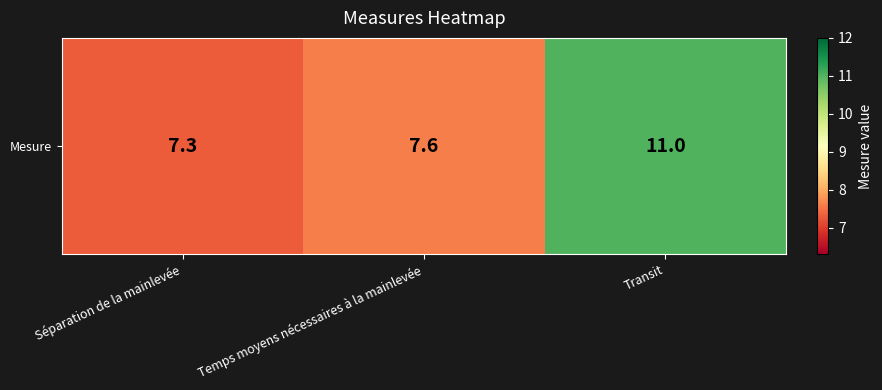

Reading left to right, what are all the values shown in this chart?

Séparation de la mainlevée=7.3	Temps moyens nécessaires à la mainlevée=7.6	Transit=11.0